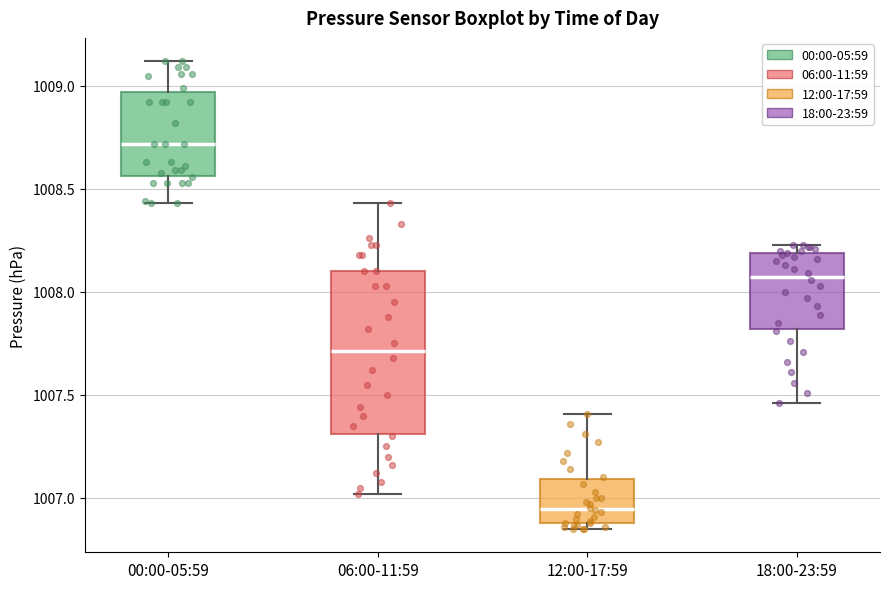

Which box is the tallest, from its lower edge to its upper edge?

06:00-11:59